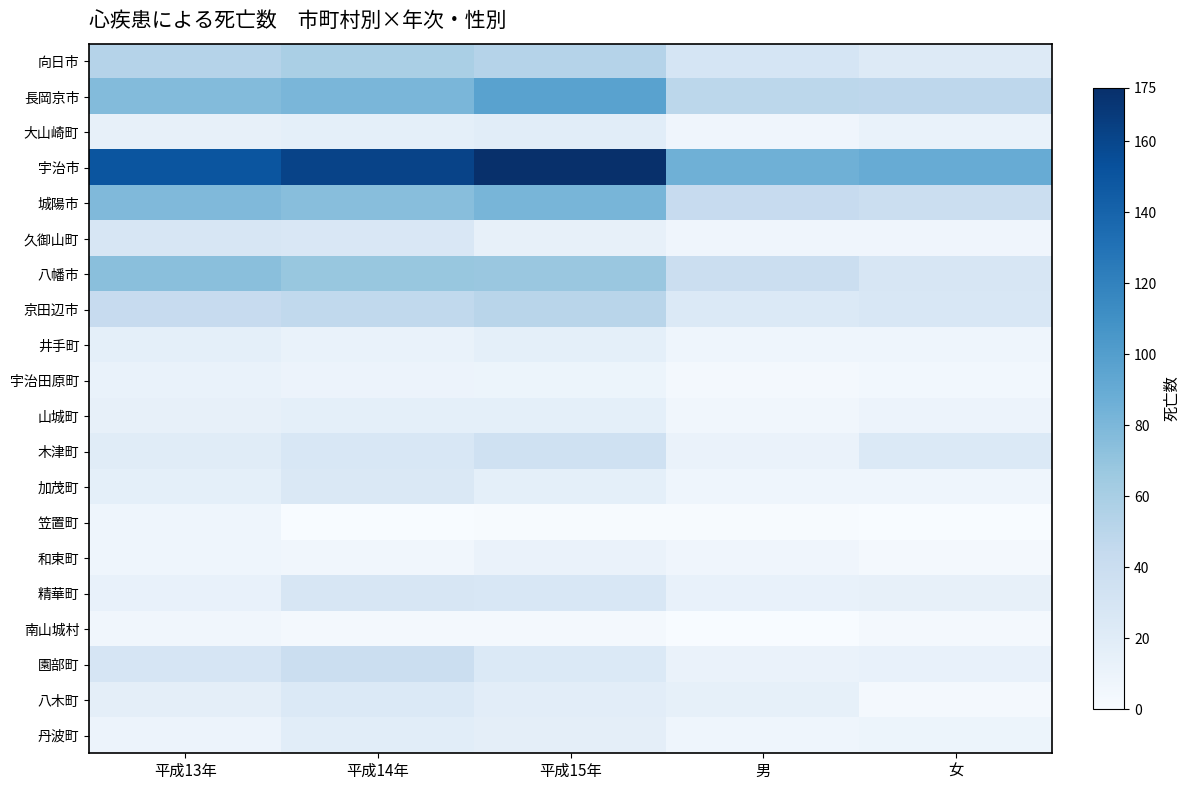

What is the difference between the highest and lowest values at 平成13年?

144